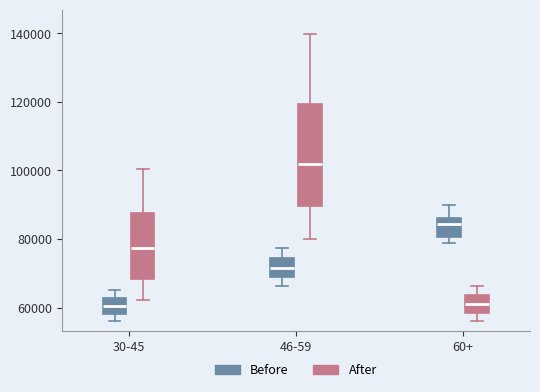

Where does the median line of the box for 46-59 (After) sit on the y-axis? The values are not printed on the chart, so give them approximately, as read against the axis.

102000